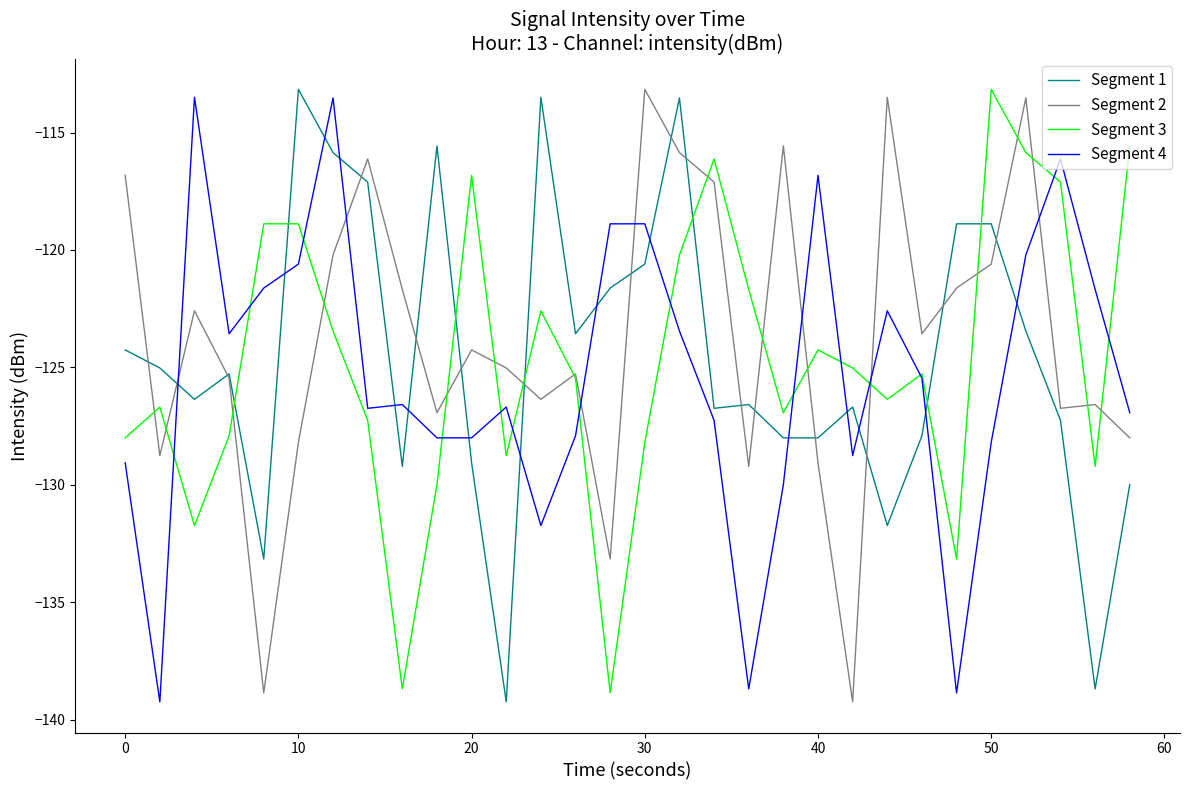

What is the highest value of the Segment 3 series?

-113.2